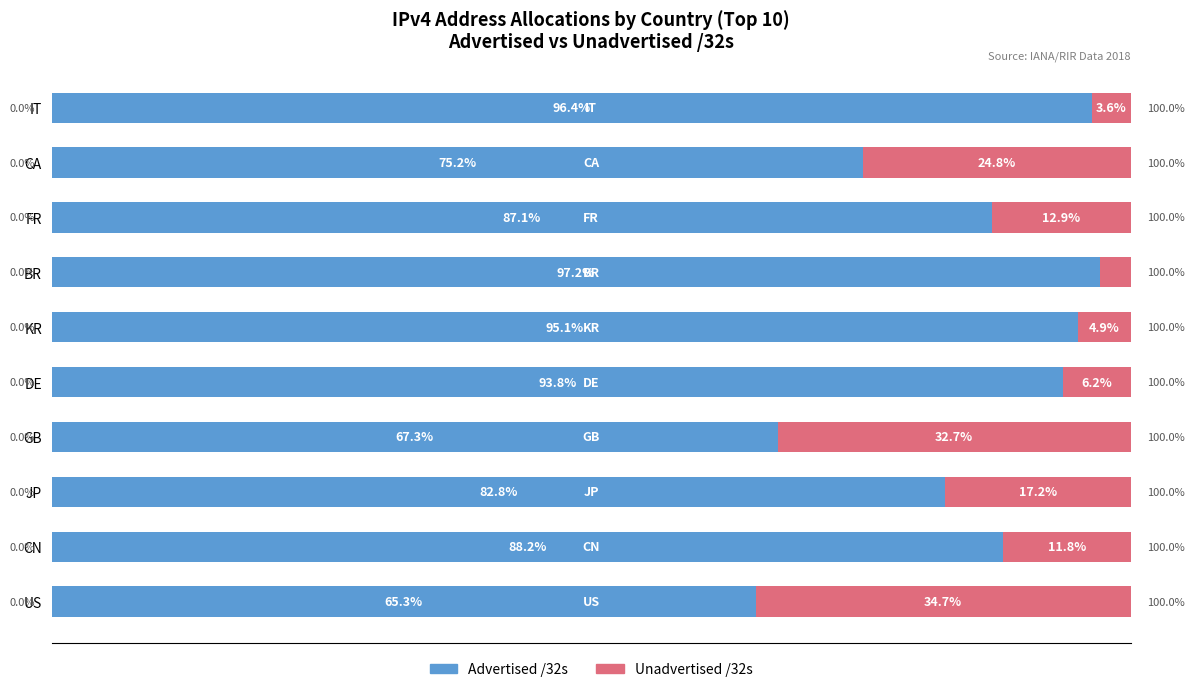

What are all the series names shown in the legend?

Advertised /32s, Unadvertised /32s